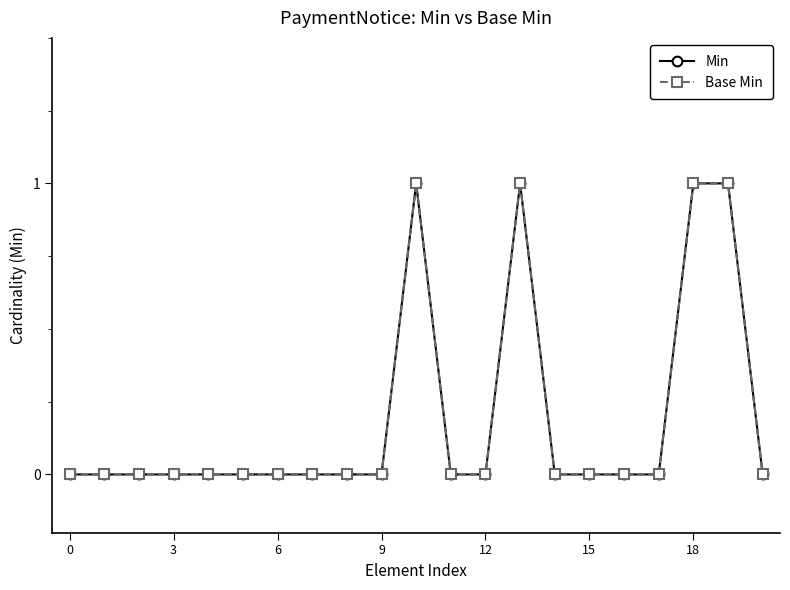

True or false: Min and Base Min intersect in this chart.

False